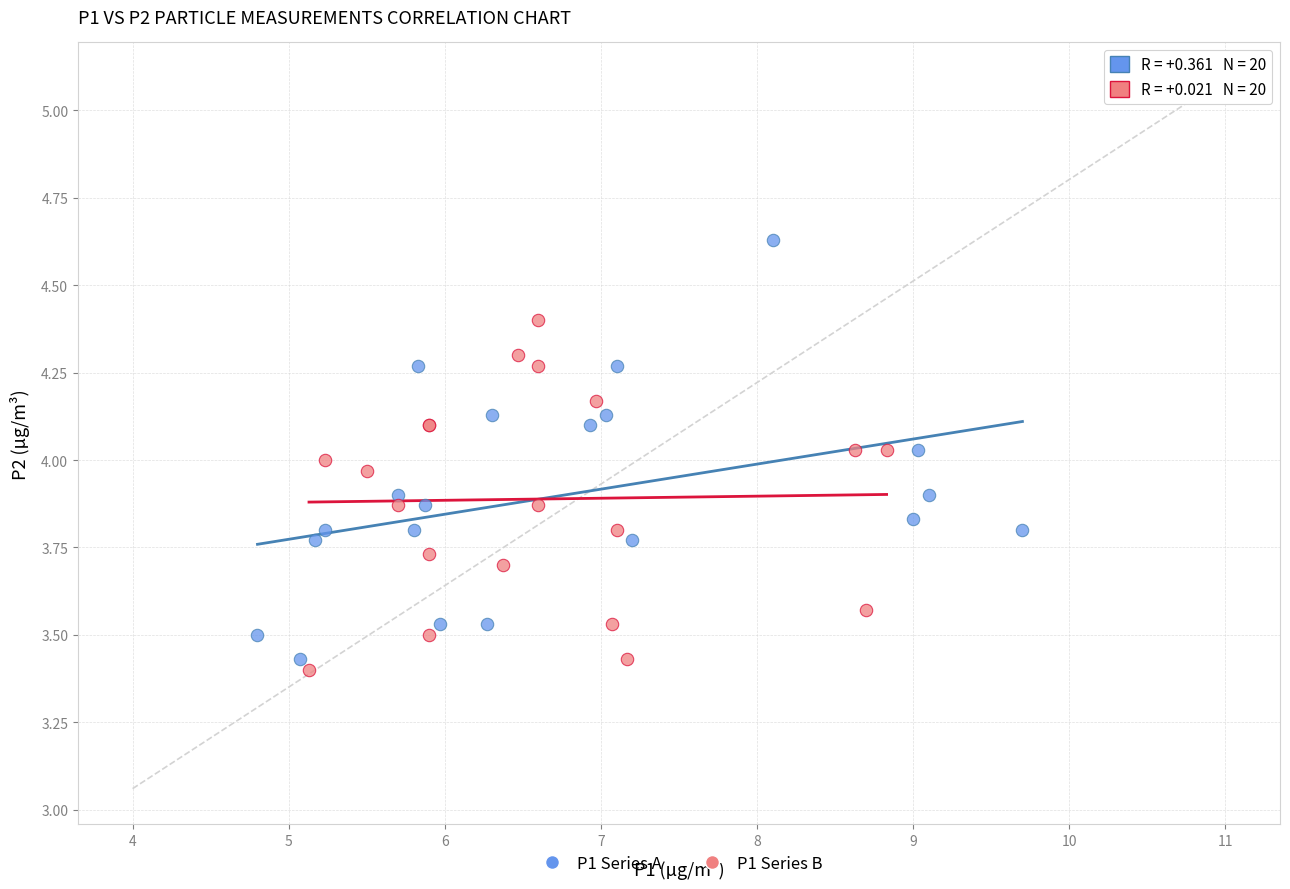

Which series contains the highest Y value?

P1 Series A